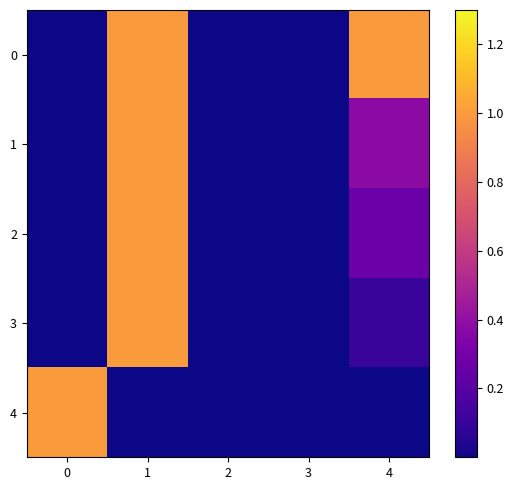

Reading left to right, extract all data points from this chart.

0: 0=0.0	1=1.0	2=0.0	3=0.0	4=1.0
1: 0=0.0	1=1.0	2=0.0	3=0.0	4=0.4
2: 0=0.0	1=1.0	2=0.0	3=0.0	4=0.3
3: 0=0.0	1=1.0	2=0.0	3=0.0	4=0.1
4: 0=1.0	1=0.0	2=0.0	3=0.0	4=0.0